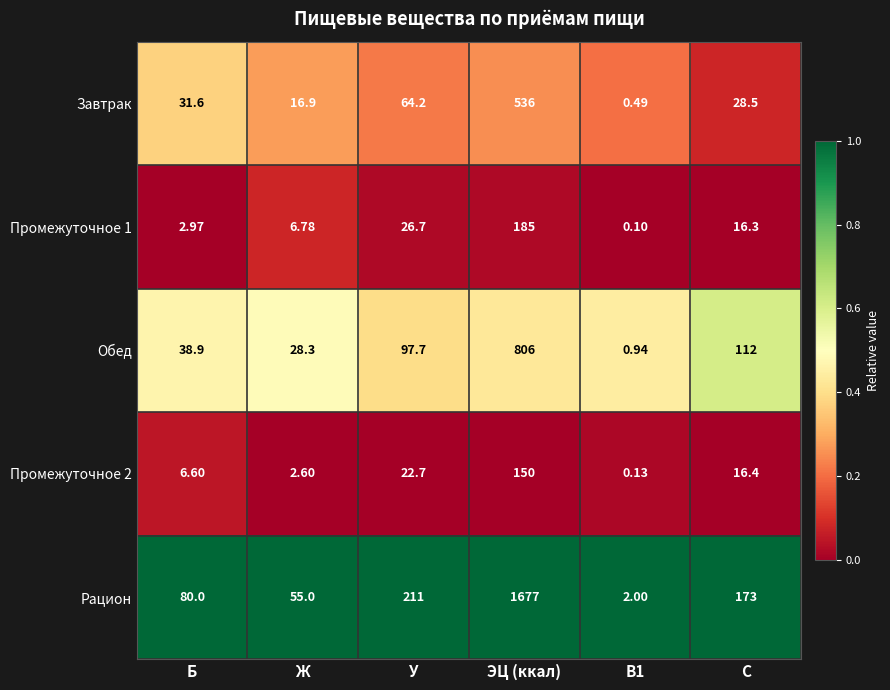

Is the value of Рацион at ЭЦ (ккал) greater than the value of Промежуточное 2 at Б?

Yes